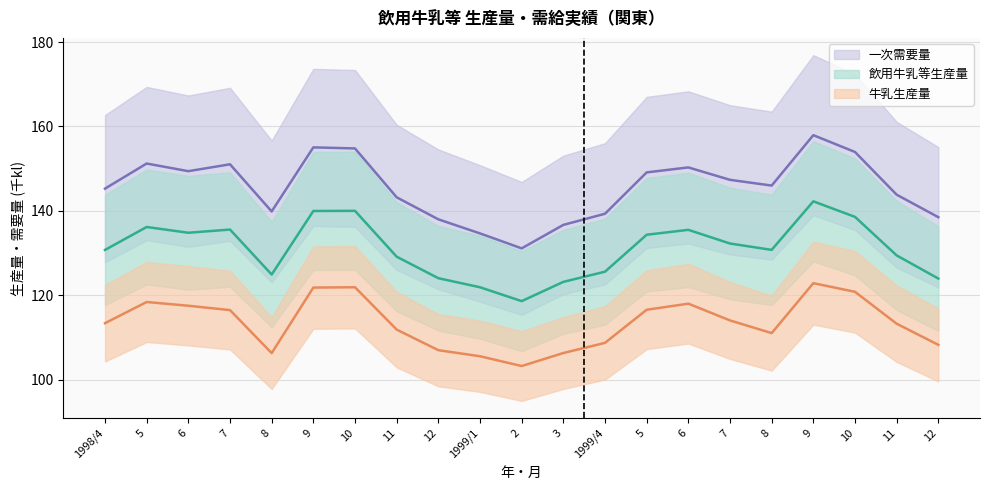

Is this an area chart (filled region under the line)?

No